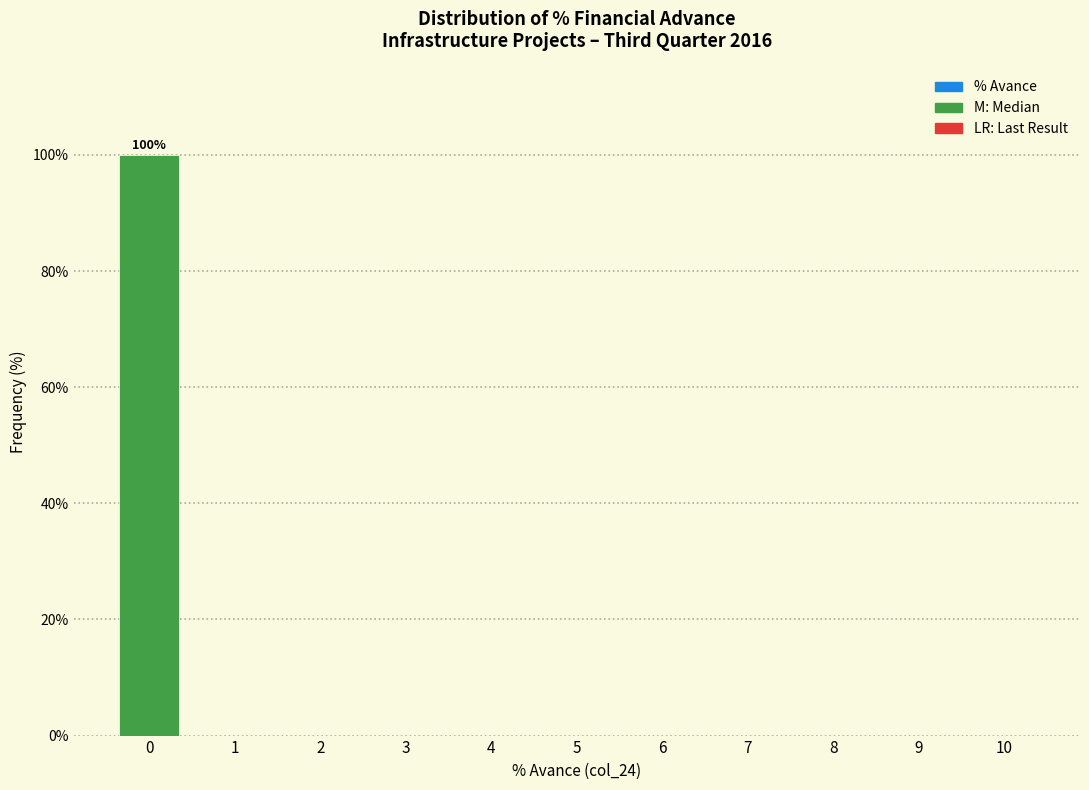

Reading left to right, transcribe all the data shown in this chart.

0=100	1=0	2=0	3=0	4=0	5=0	6=0	7=0	8=0	9=0	10=0